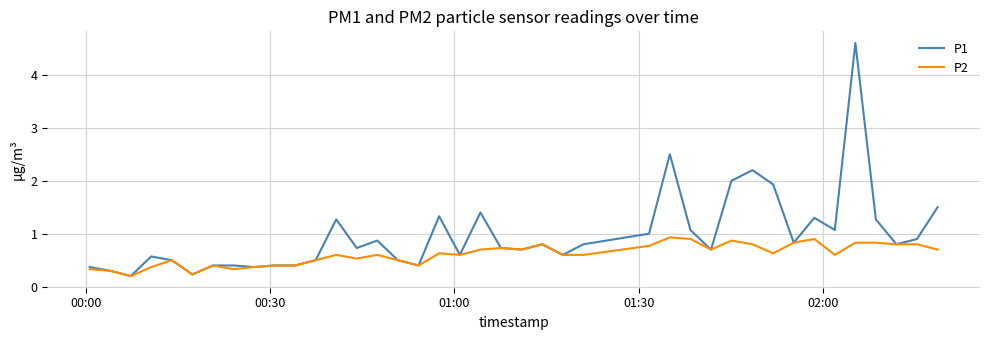

What is the greatest value displayed?

4.6